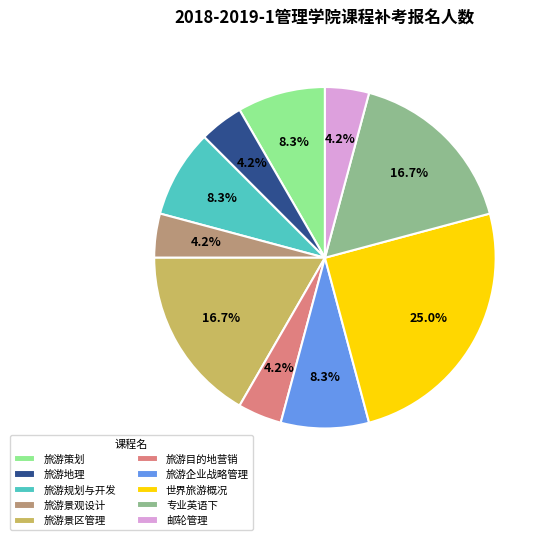

Which has a higher value, 专业英语下 or 旅游规划与开发?

专业英语下